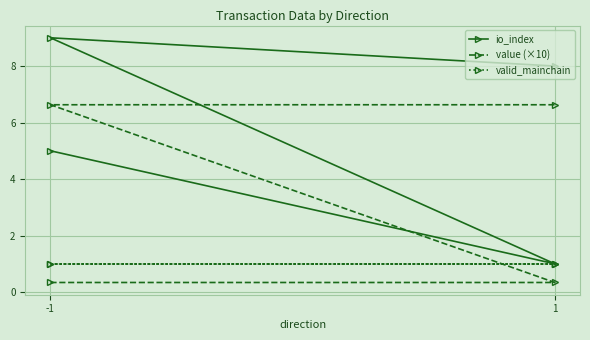

The valid_mainchain series shows 1.3 at 1. True or false?

False